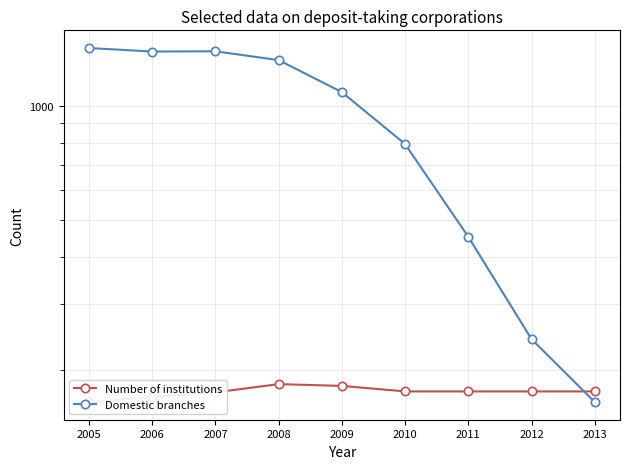

How many lines are shown in the chart?

2